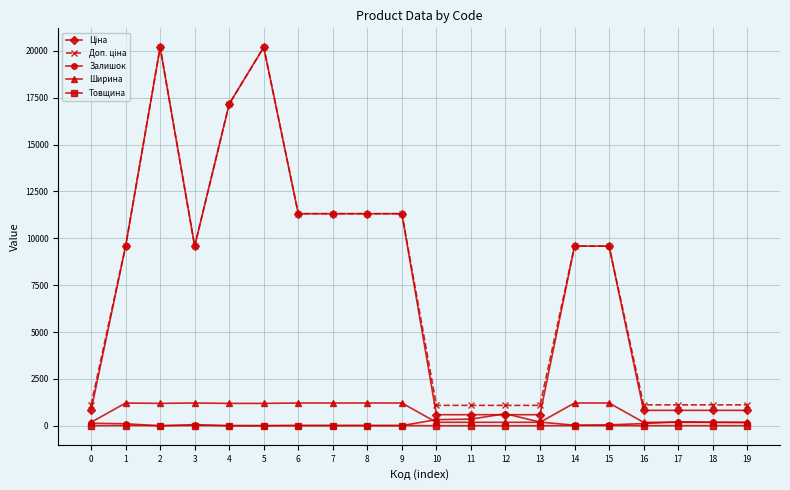

True or false: Ширина has more than 0 points higher than both neighbors.

True